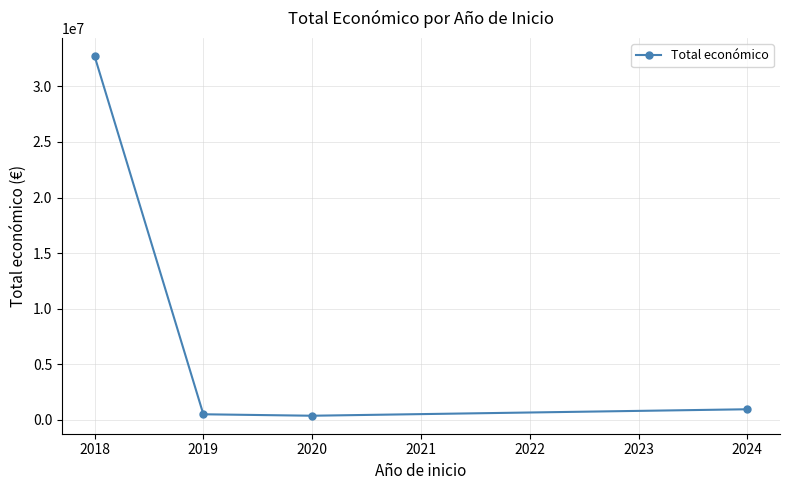

What is the change in value from 2019 to 2020?

-131313